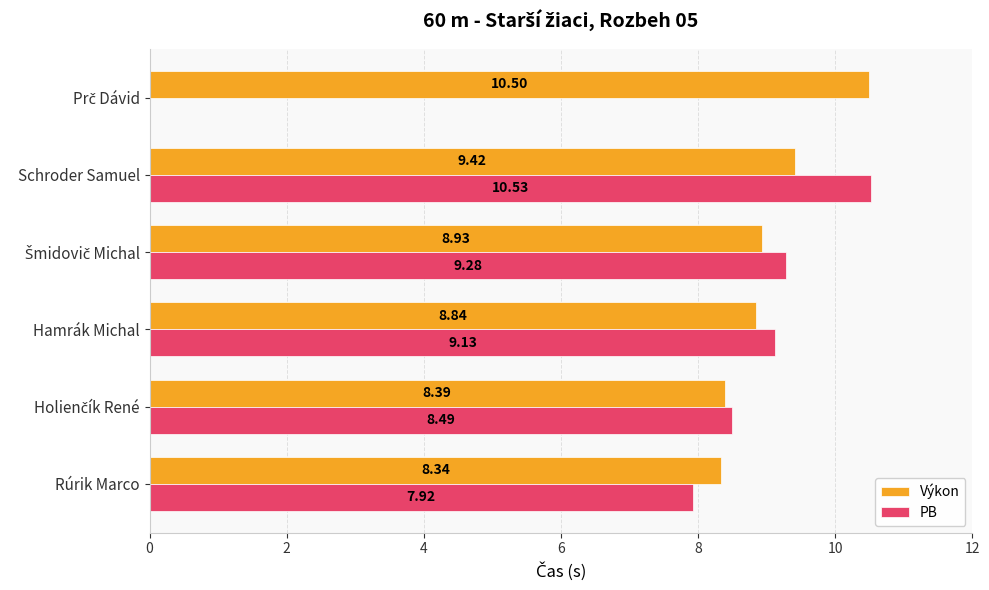

What is the difference between the second highest and minimum values in the Výkon series?

1.1